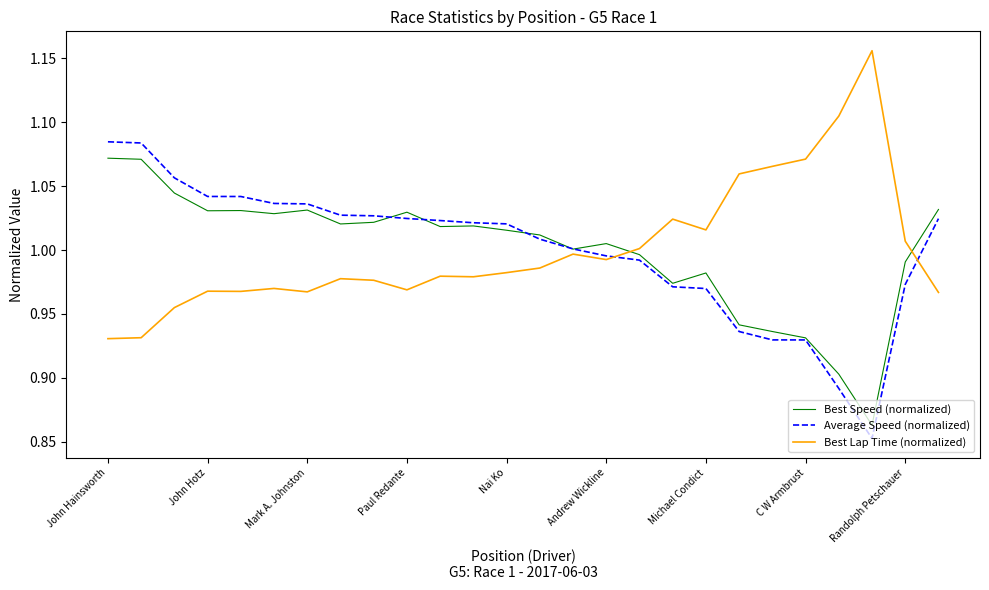

Does the chart have visible grid lines?

No